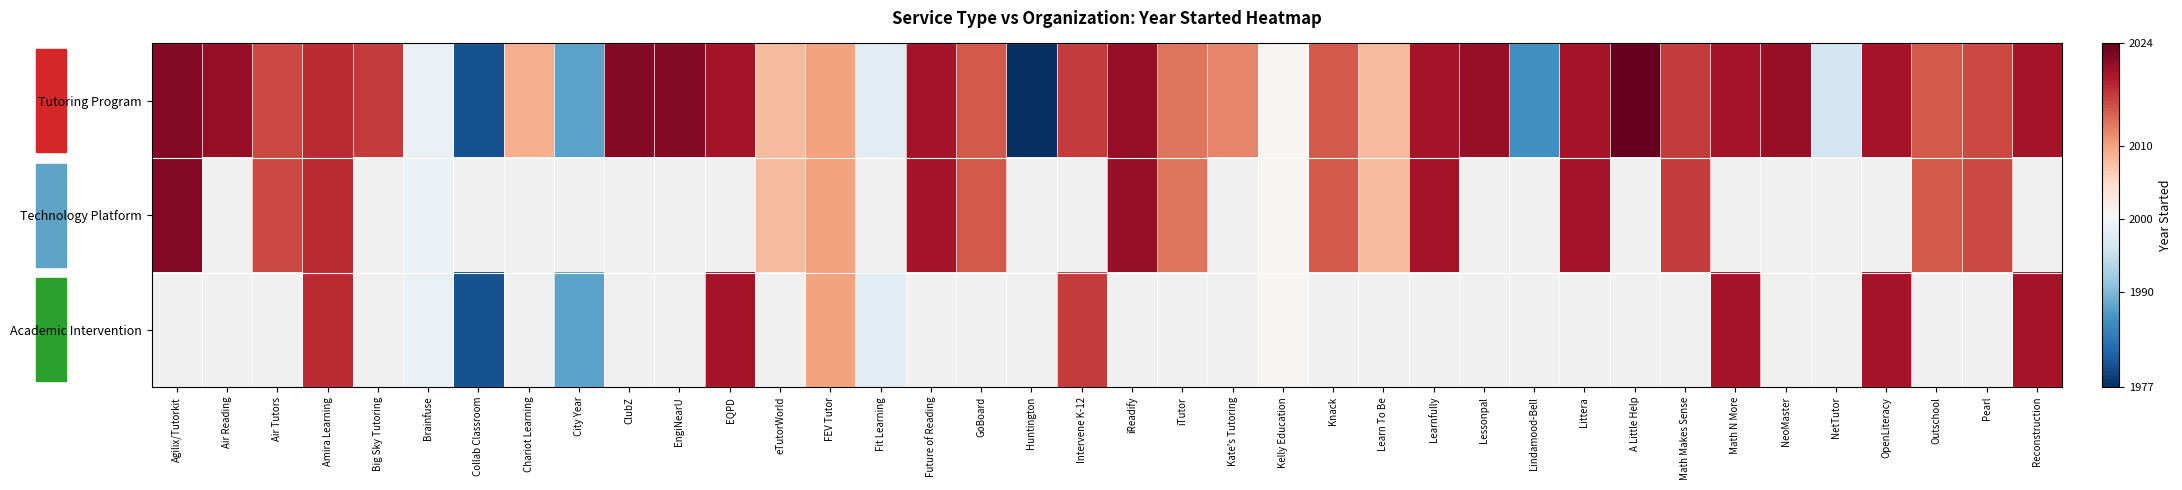

Between Knack and GoBoard, which is larger?

Knack